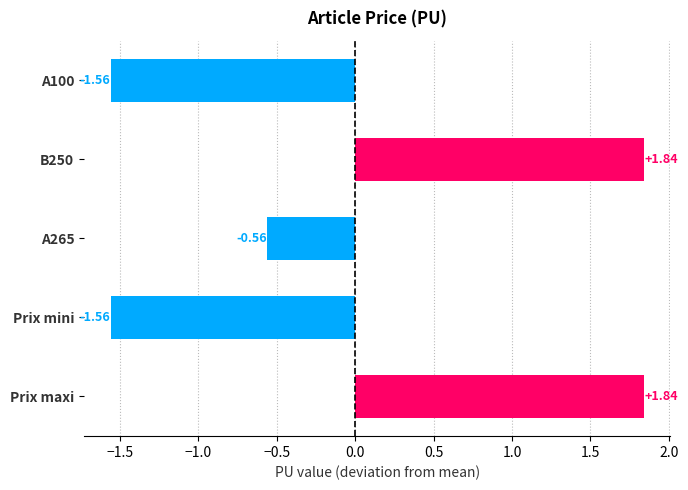

What is the label of the 5th bar from the top?

Prix maxi